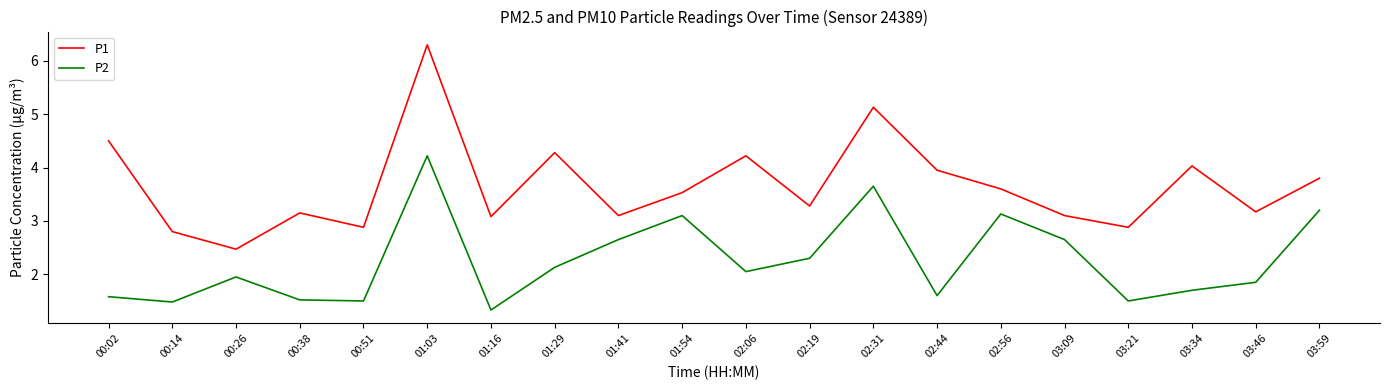

True or false: P1 and P2 cross at least once.

False